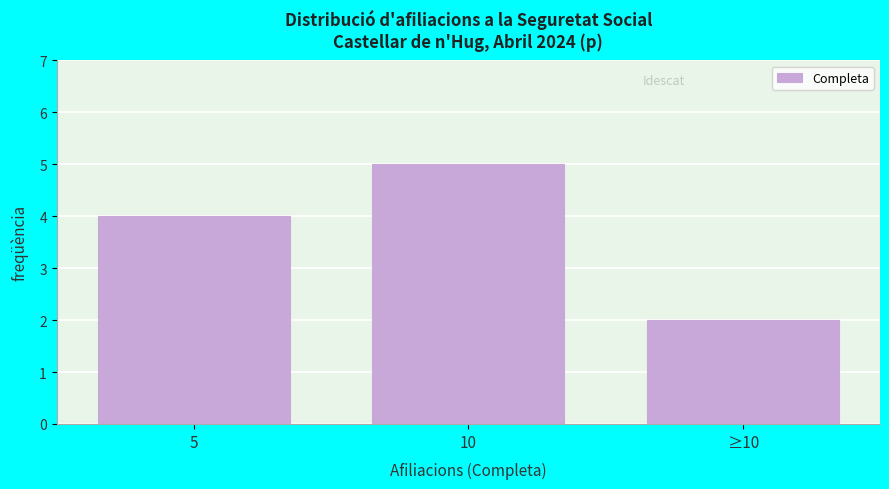

Reading left to right, list all the values displayed in this chart.

5=4	10=5	≥10=2